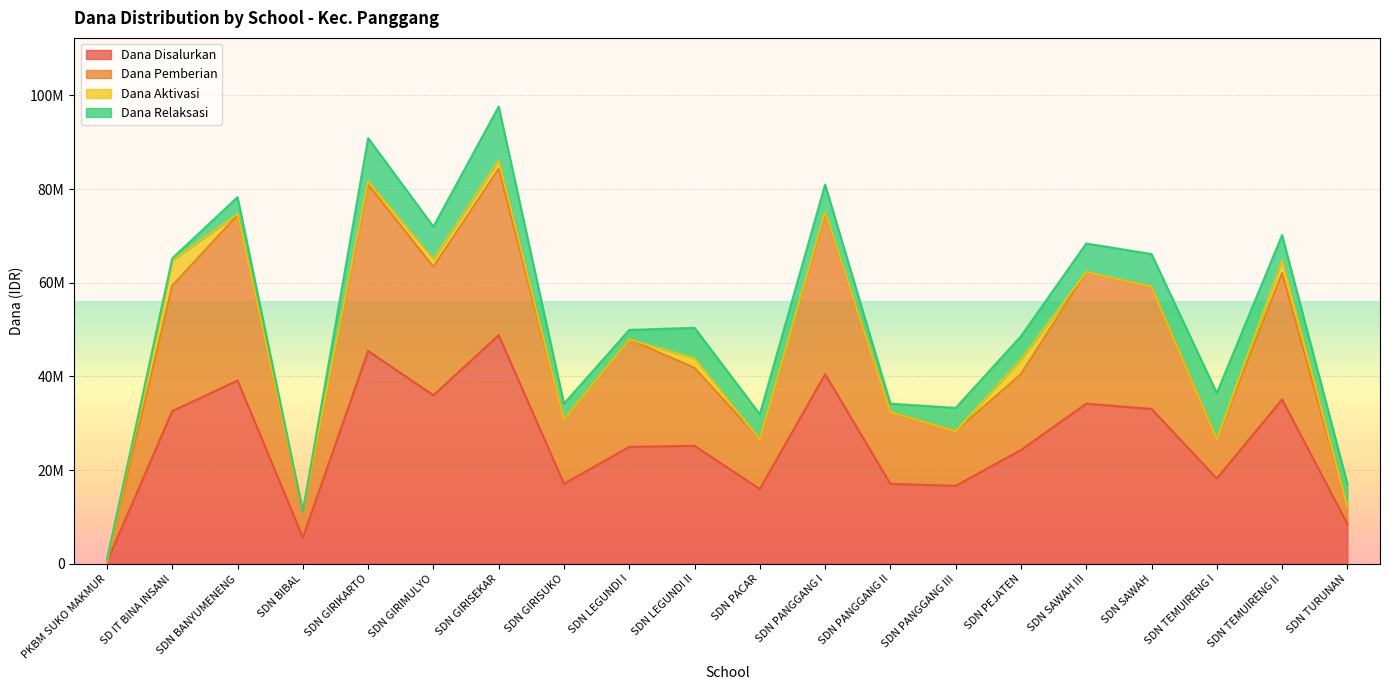

How many interior local valleys does the Dana Disalurkan series have?

6